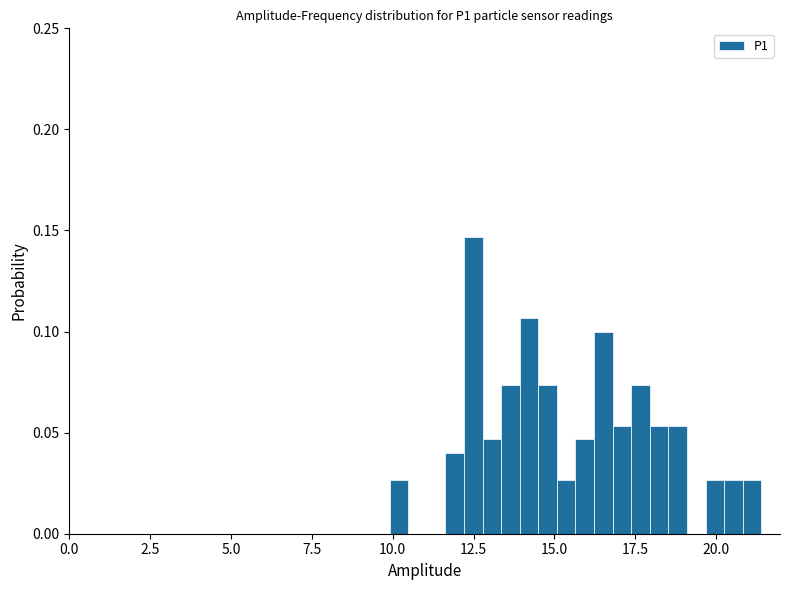

Read against the x-axis, roughly where is the centre of the tallest bar?

12.5